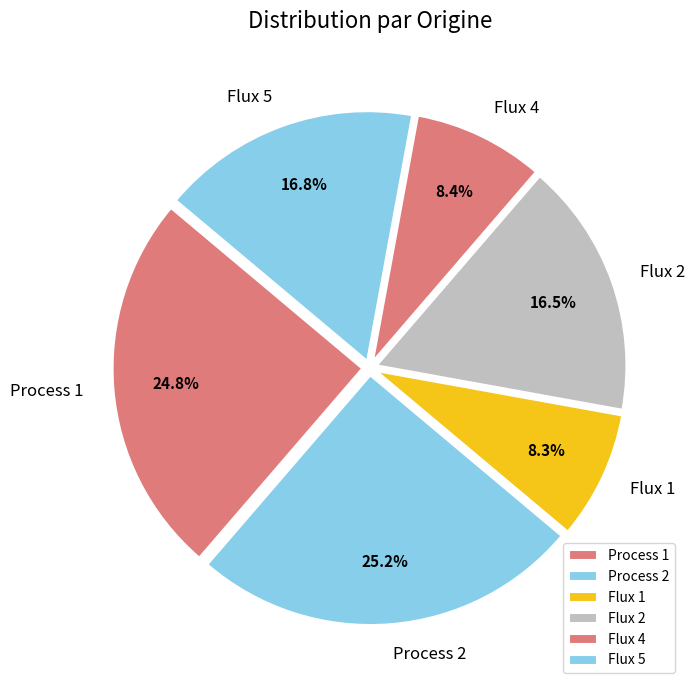

Which has a higher value, Process 2 or Flux 5?

Process 2